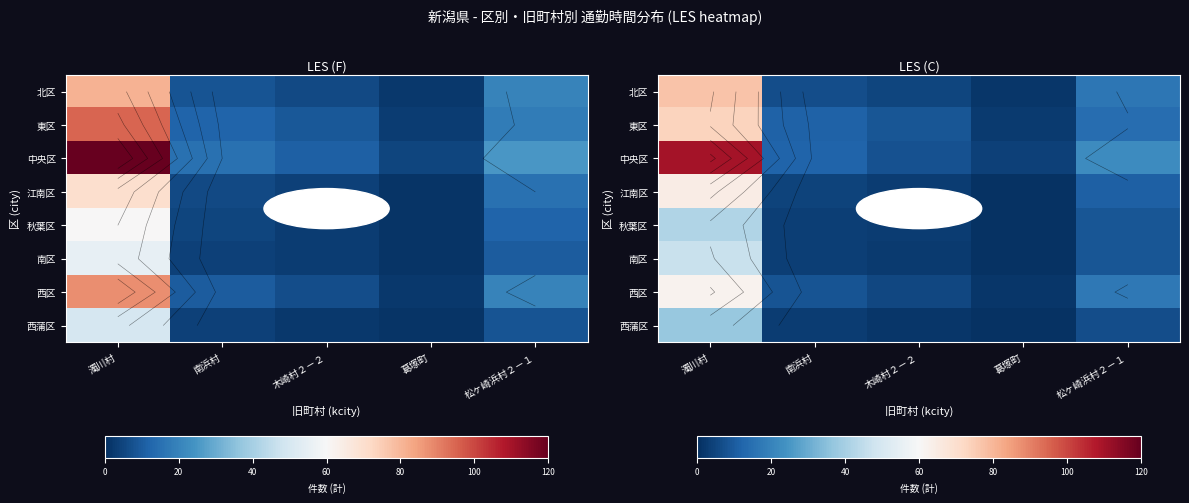

Which has a higher value, 葛塚町 or 松ヶ崎浜村２－１?

松ヶ崎浜村２－１